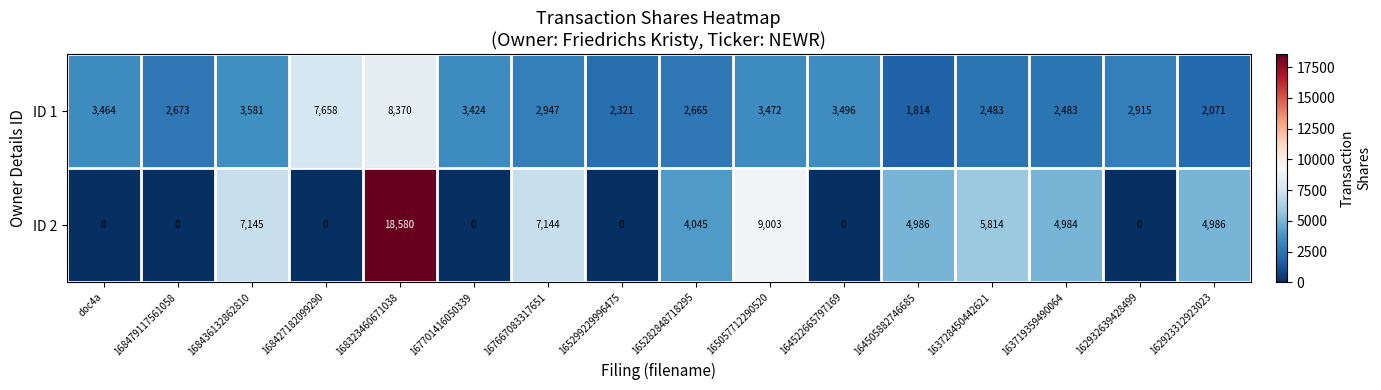

Which category has the lowest value in the ID 1 series?

164505882746685